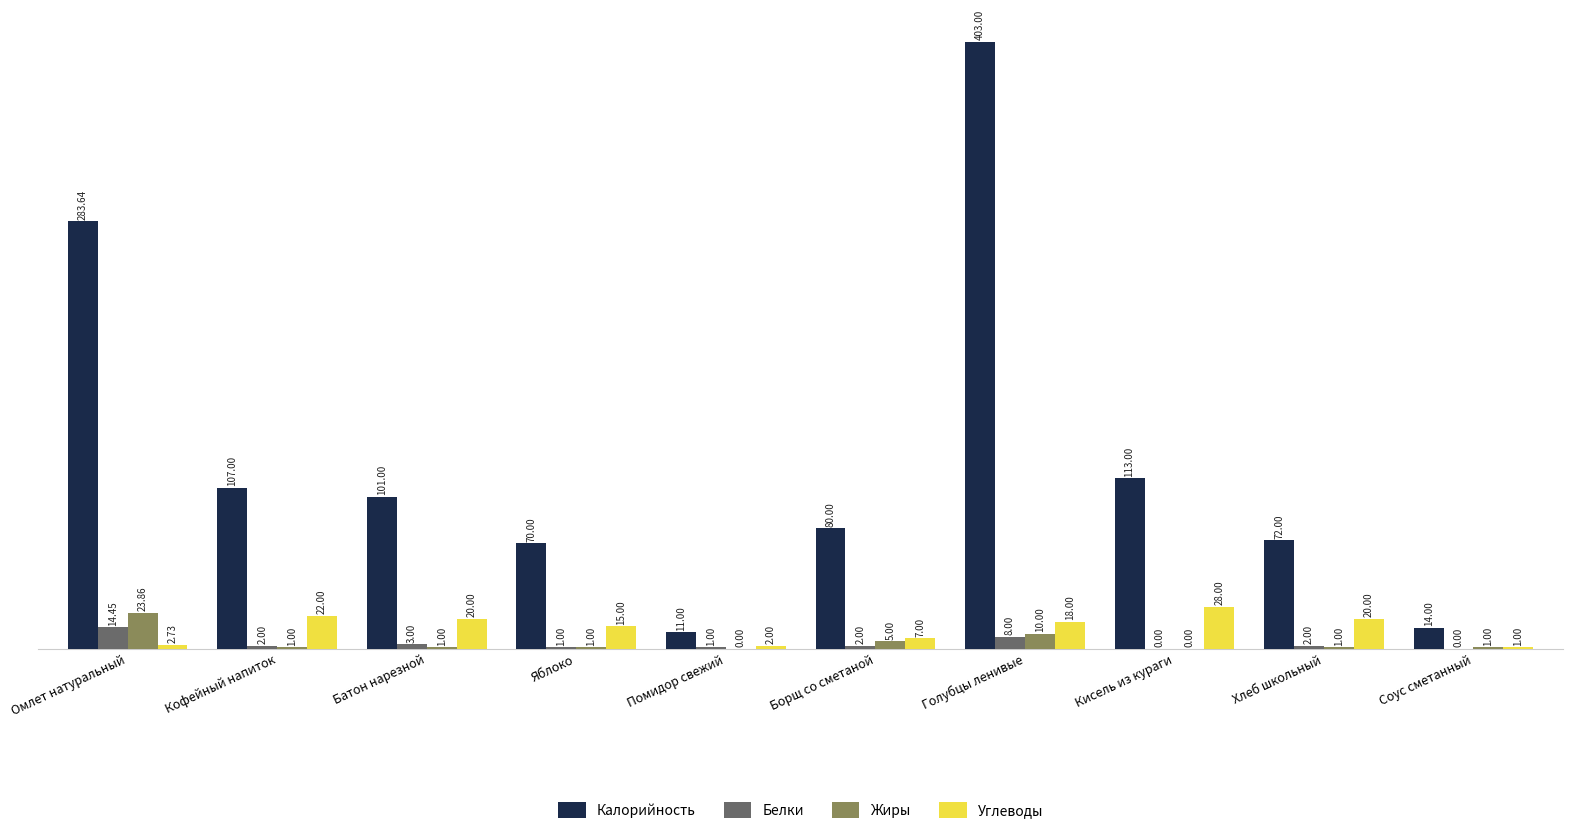

Is it true that Калорийность equals 175.9 at Кофейный напиток?

False